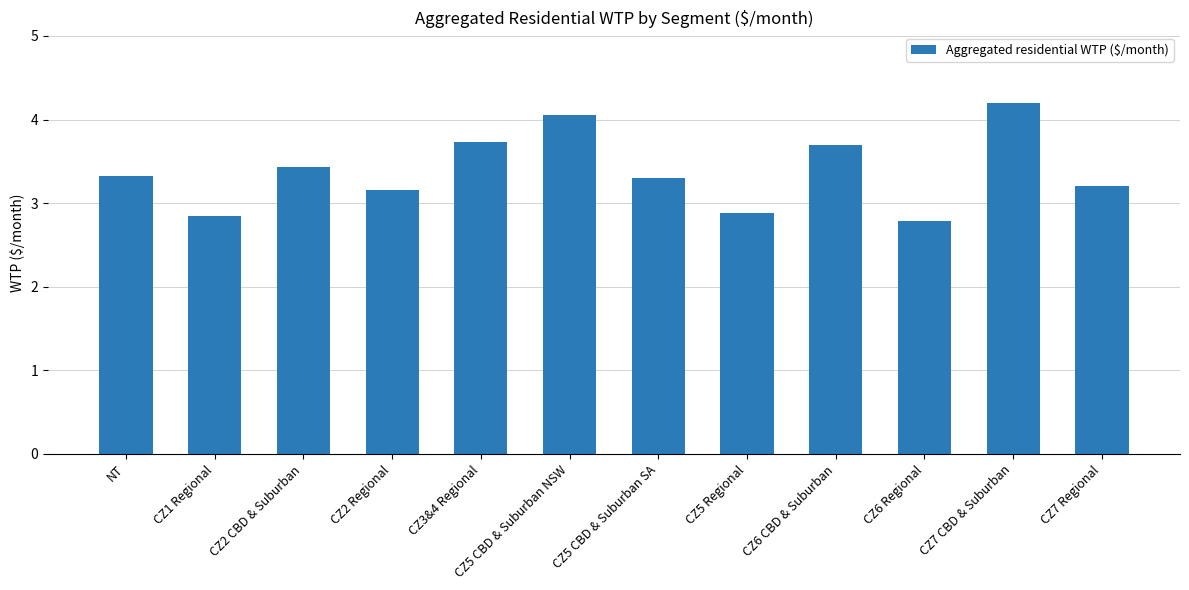

What is the label of the 7th bar from the left?

CZ5 CBD & Suburban SA